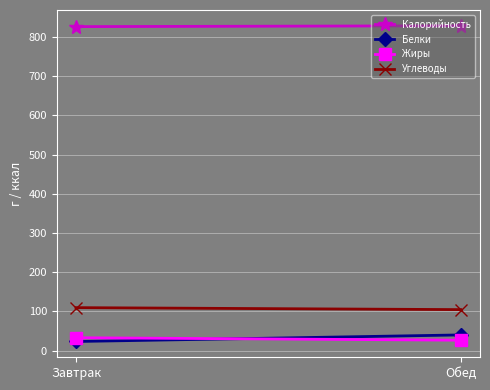

What is the total value across all series at Завтрак?

992.6